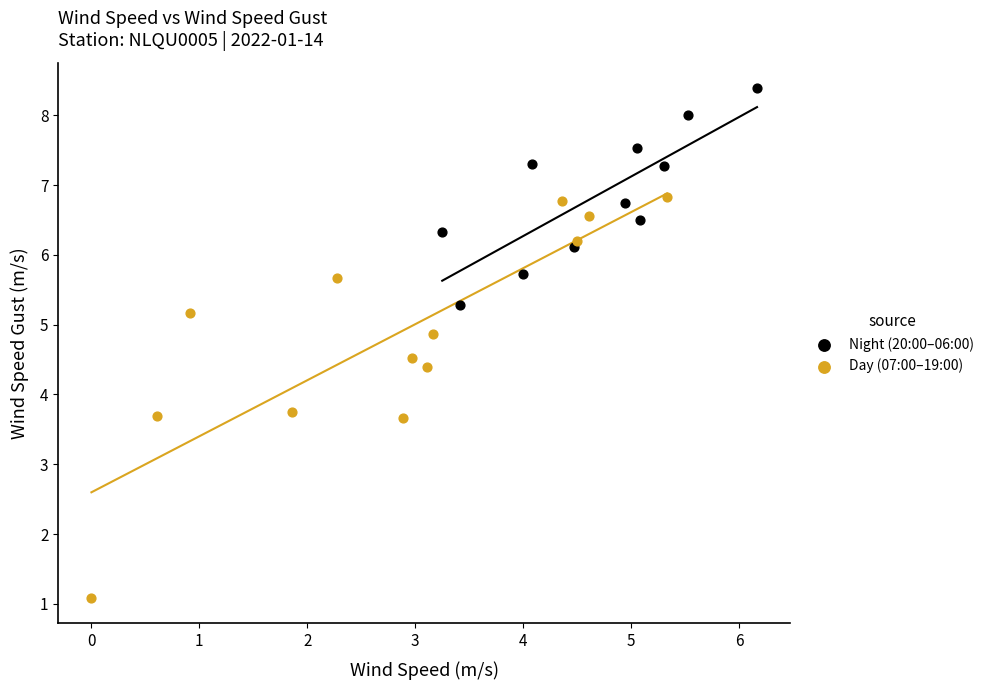

Which series reaches the minimum Y coordinate?

Day (07:00–19:00)